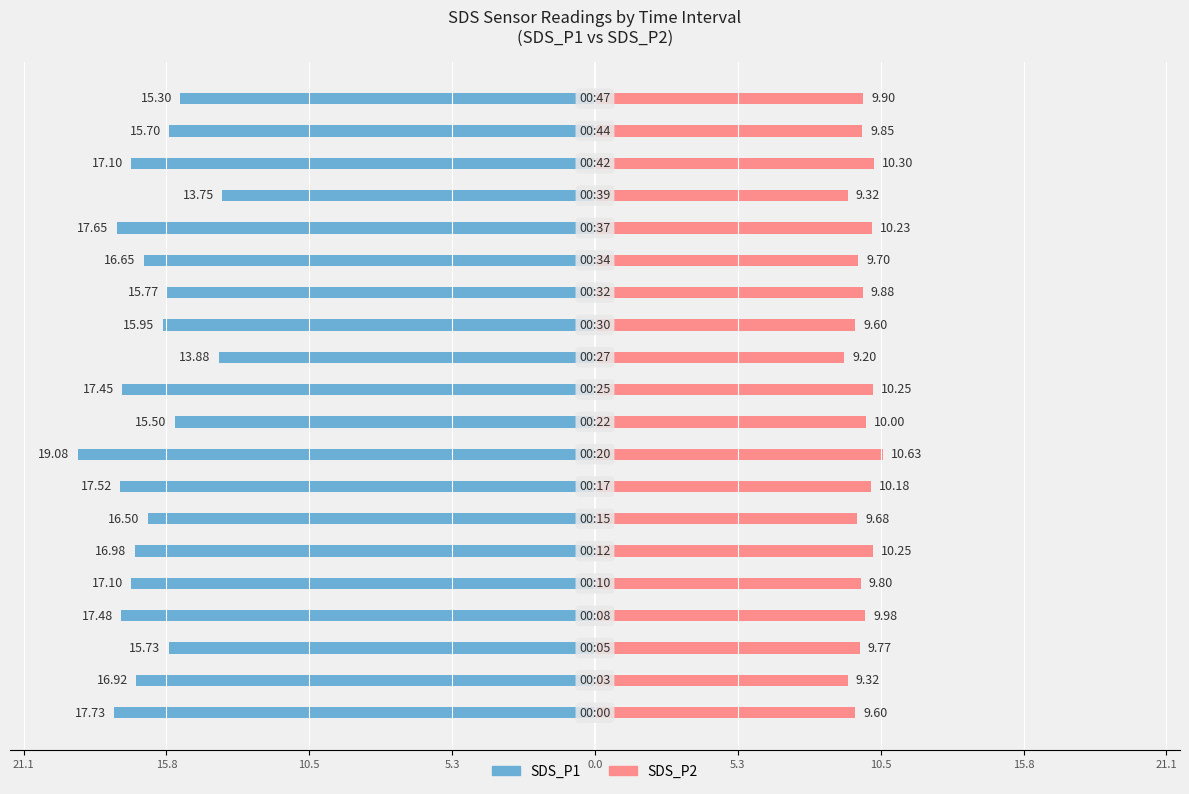

True or false: SDS_P1 has a value of -9.3 at 15.8.

False